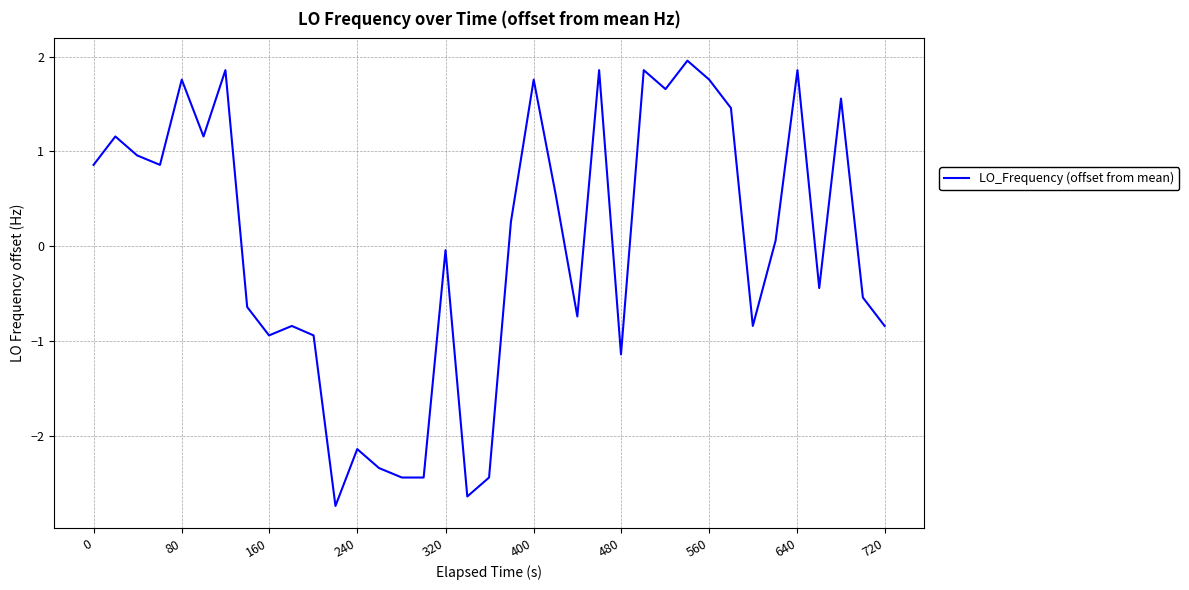

What is the minimum value shown in the chart?

-2.7